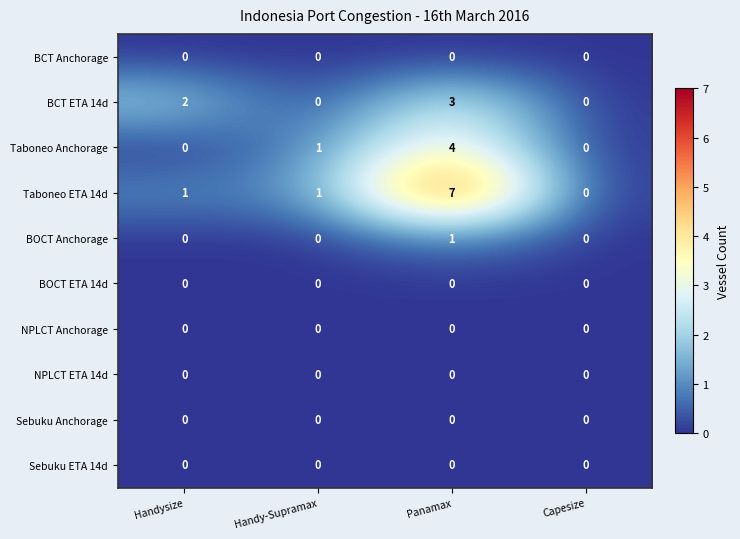

Which category has the highest value in the BOCT Anchorage series?

Panamax